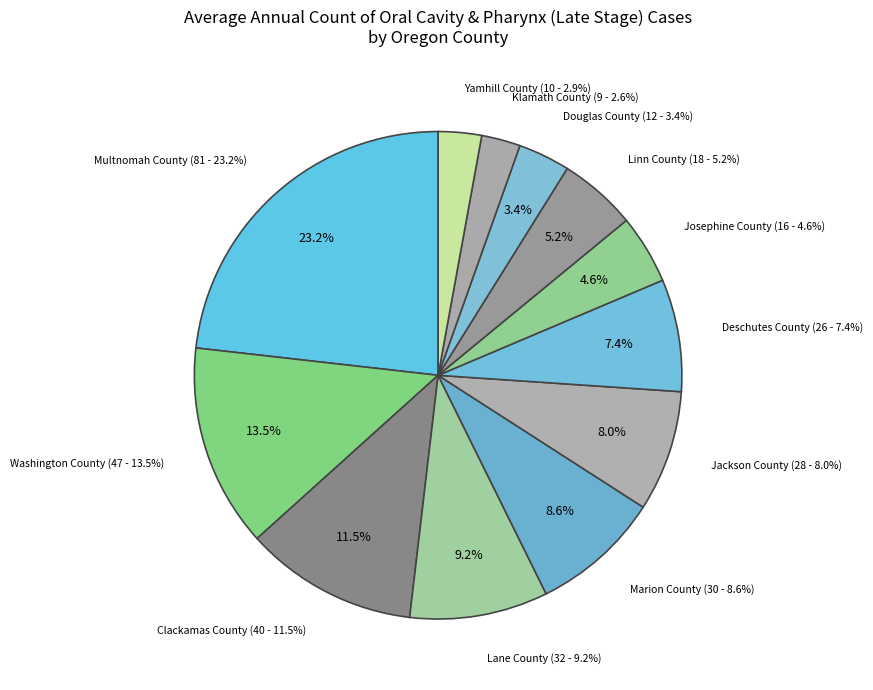

Do Clackamas County and Marion County together represent more than half of the pie?

No